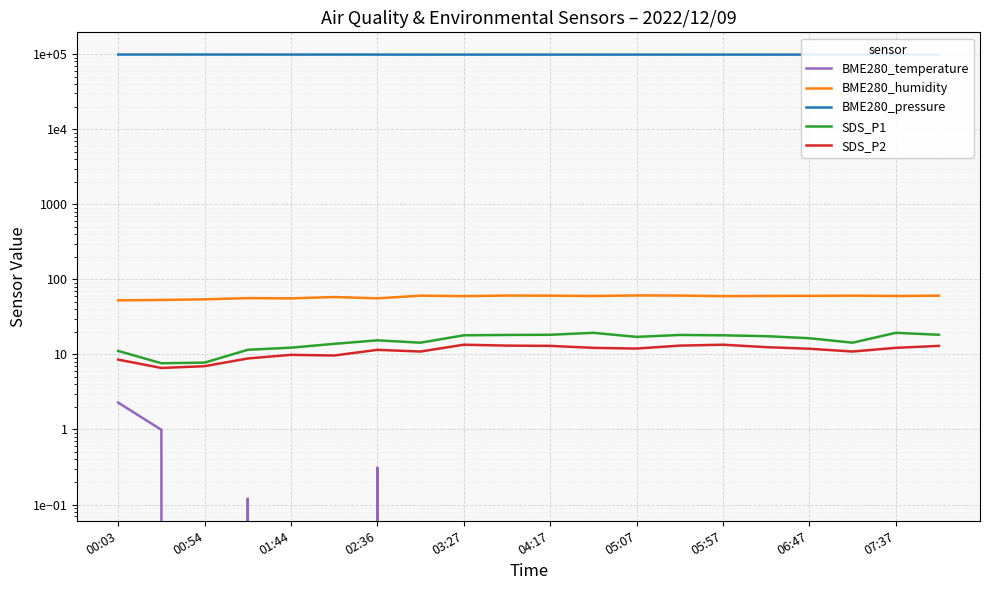

Rank the series at 02:36 from highest to lowest value.

BME280_pressure, BME280_humidity, SDS_P1, SDS_P2, BME280_temperature